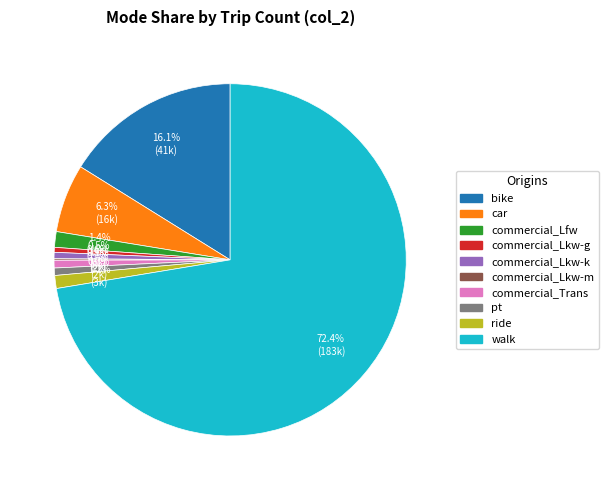

Which category accounts for the majority?

walk